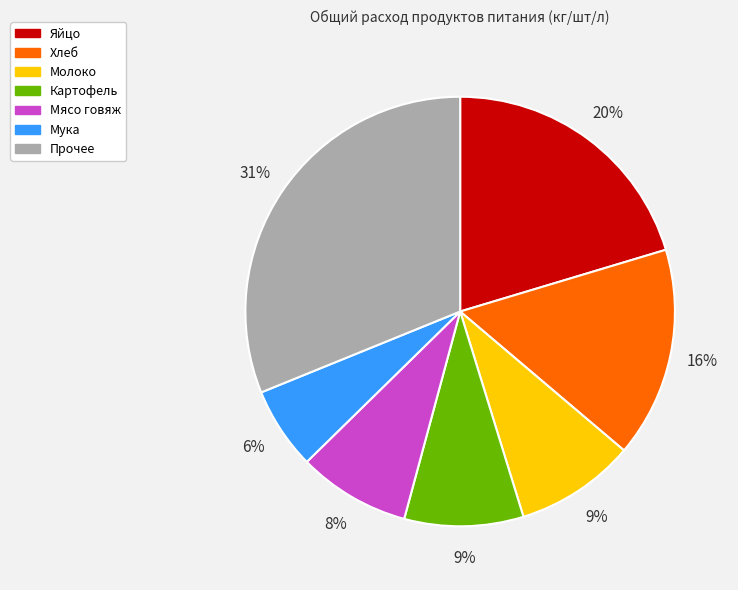

Count the number of slices in the pie.

7